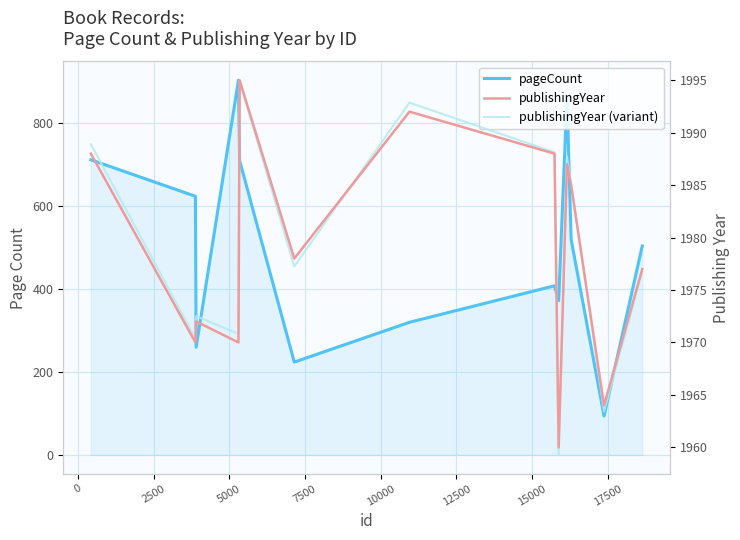

How many interior local valleys does the publishingYear series have?

5